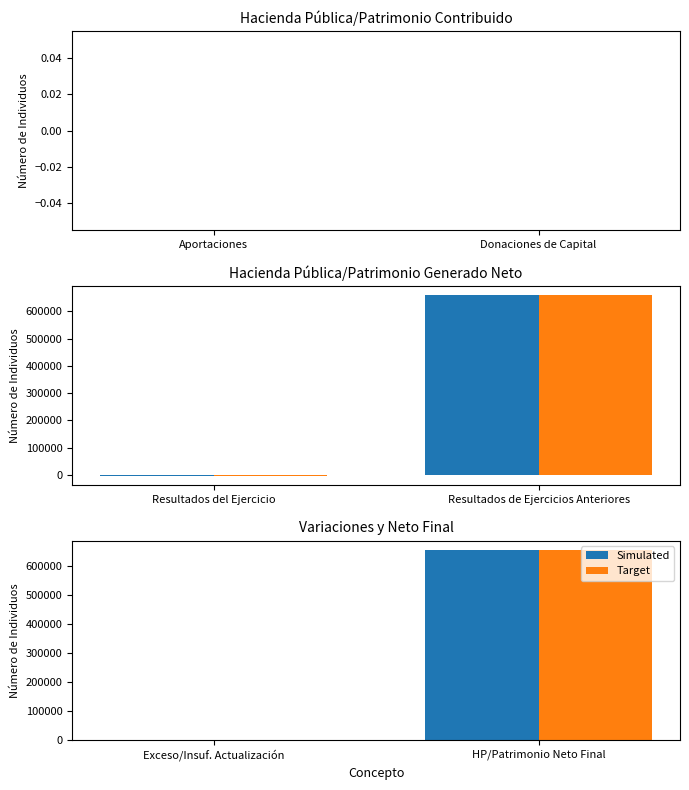

Does the chart contain any negative values?

No